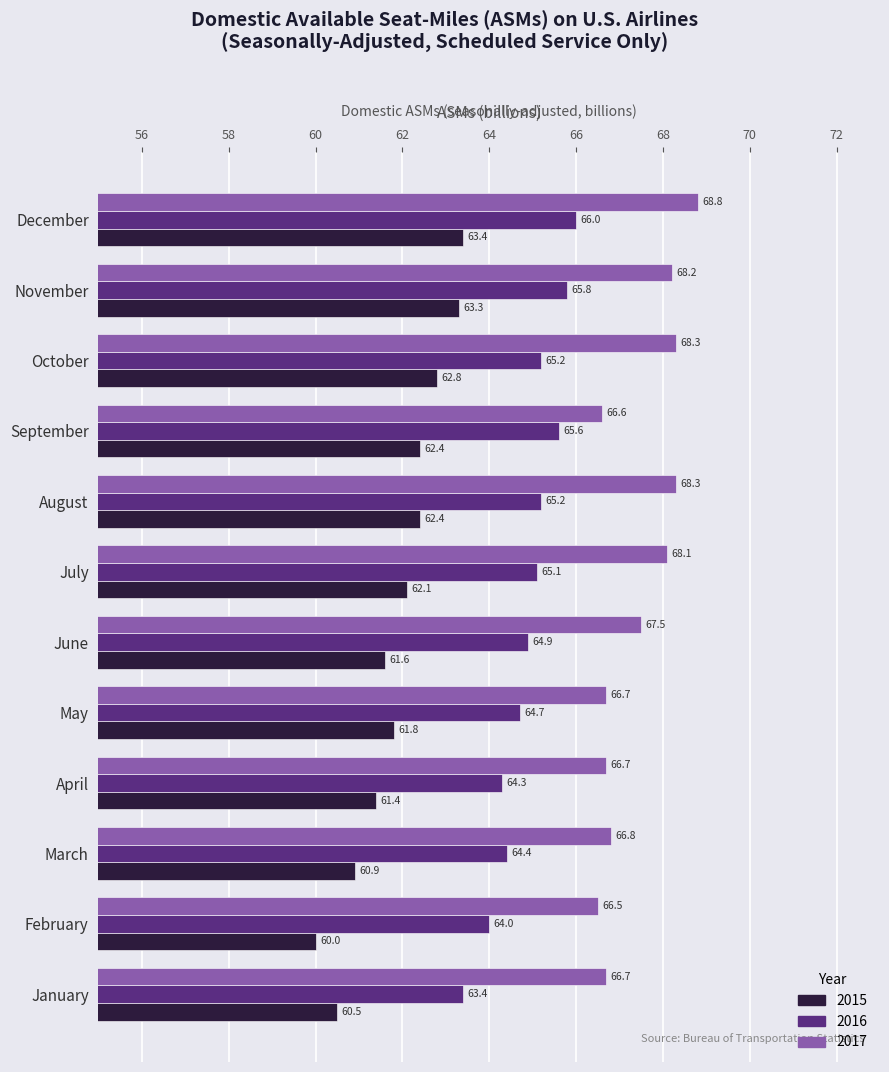

At June, list the series in order from largest to smallest.

2017, 2016, 2015